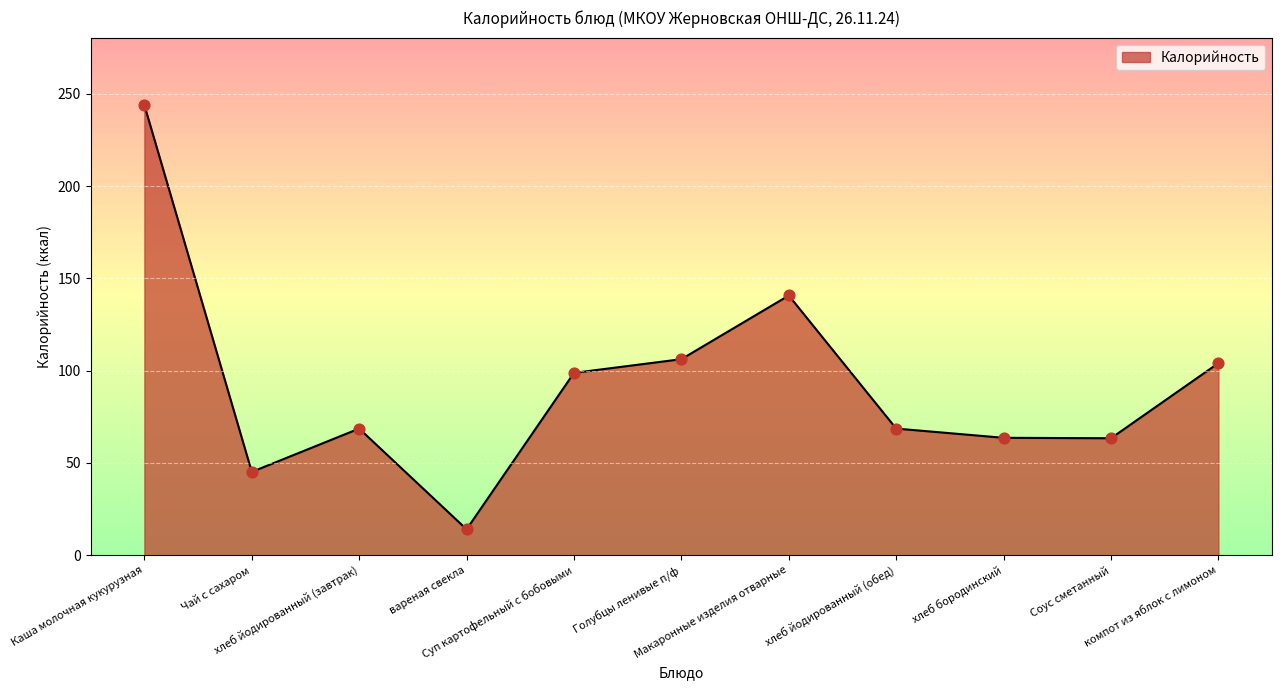

Which has a higher value, Голубцы ленивые п/ф or вареная свекла?

Голубцы ленивые п/ф